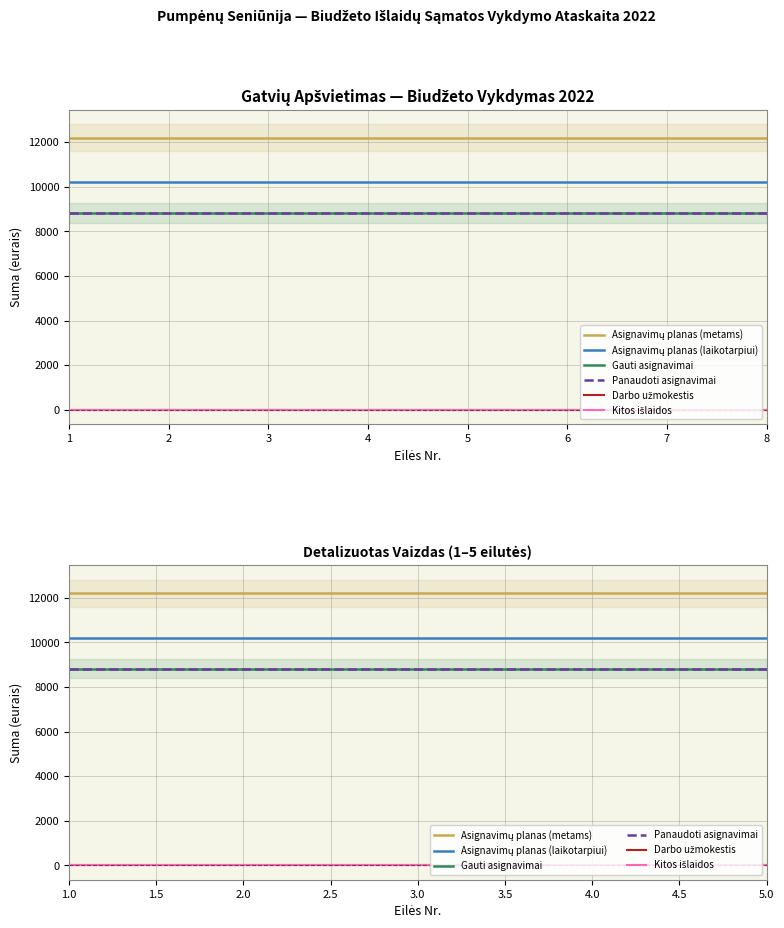

Which series has the largest range (max minus min)?

Asignavimų planas (metams)